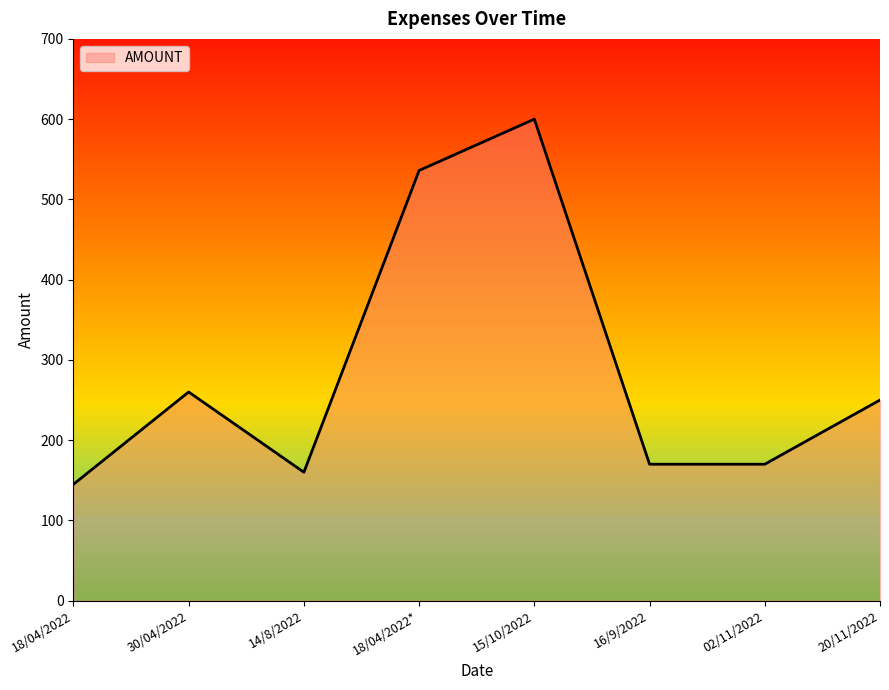

At which category does the data reach its first local valley?

14/8/2022